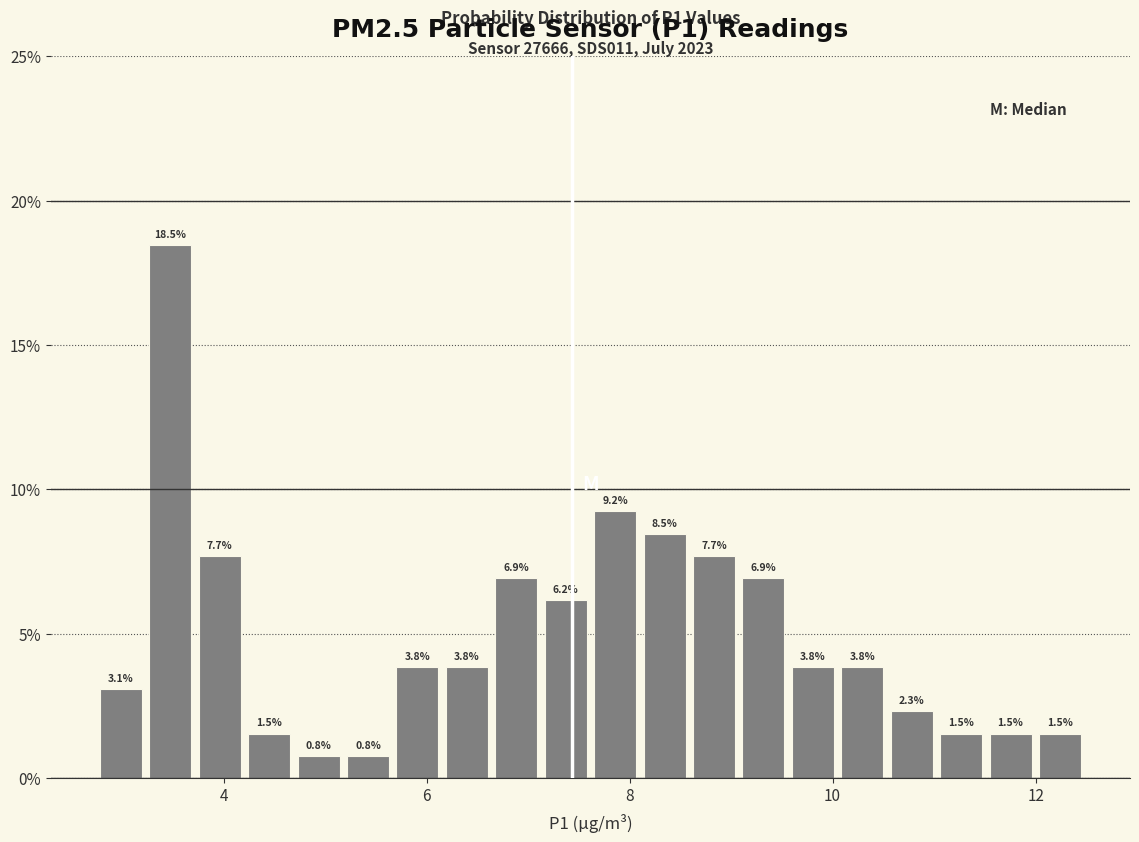

Read against the x-axis, roughly where is the centre of the tallest bar?

3.4